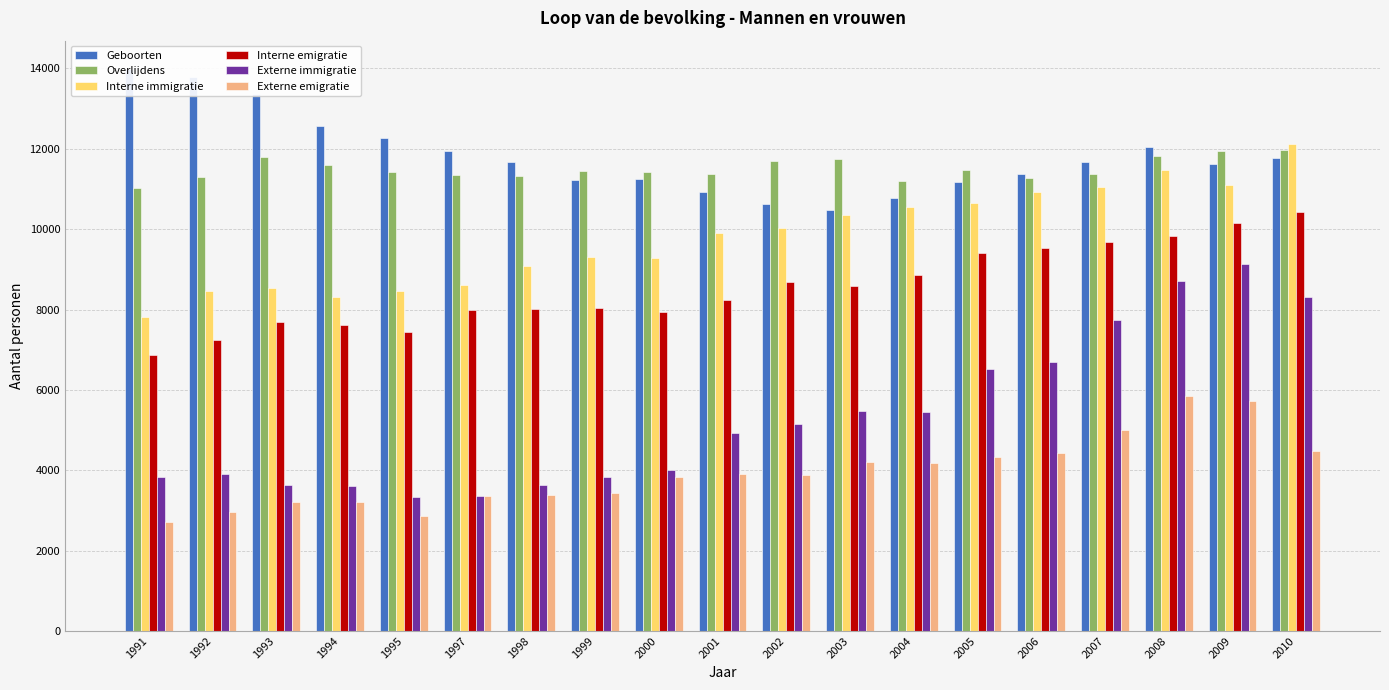

Count the number of categories in the chart.

19